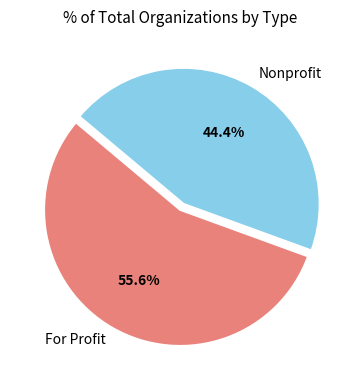

Which has a higher value, For Profit or Nonprofit?

For Profit